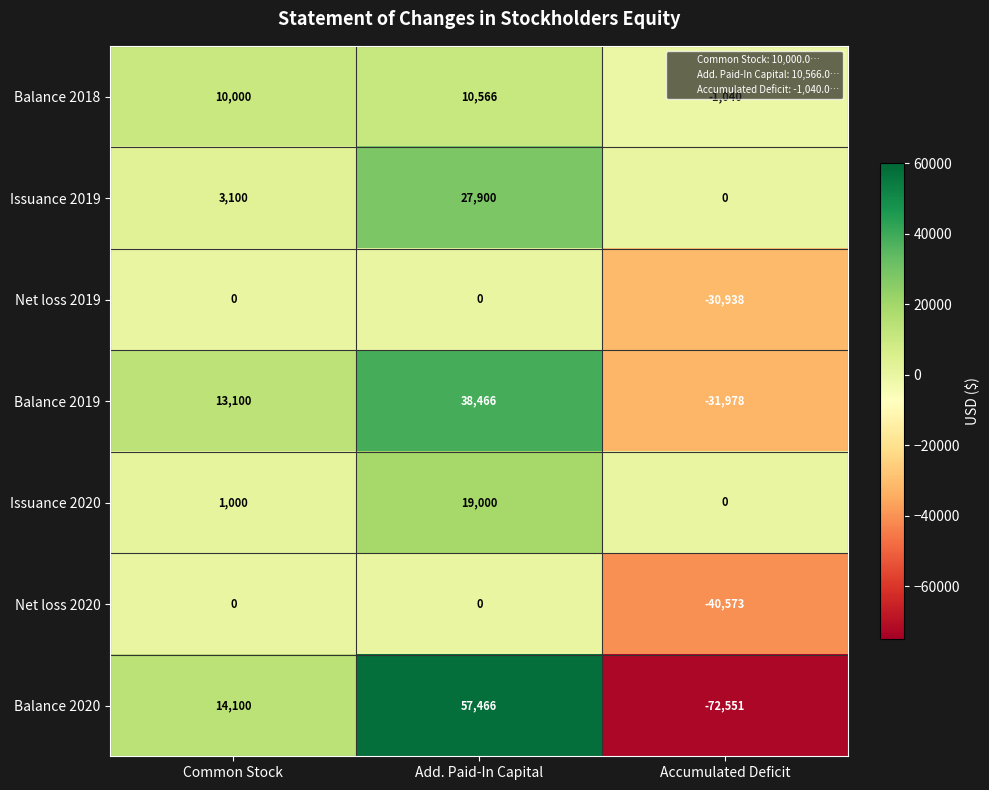

Rank the categories by Balance 2020 value from highest to lowest.

Add. Paid-In Capital, Common Stock, Accumulated Deficit